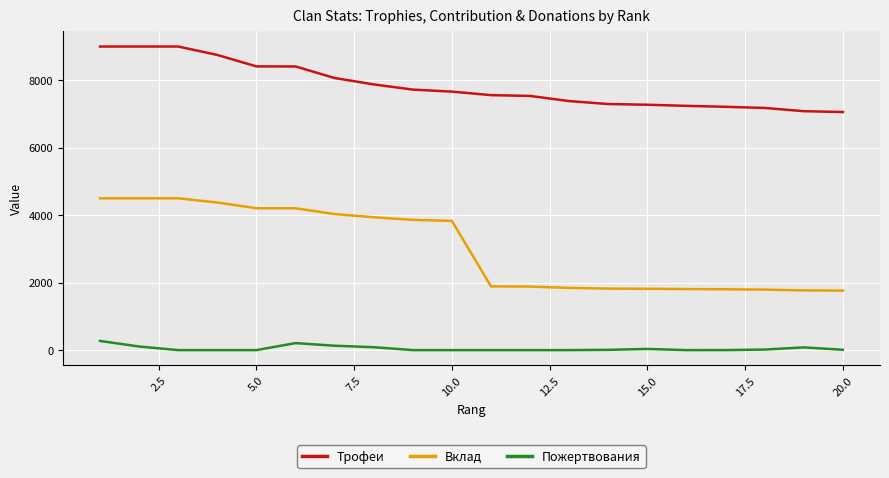

What are all the series names shown in the legend?

Трофеи, Вклад, Пожертвования